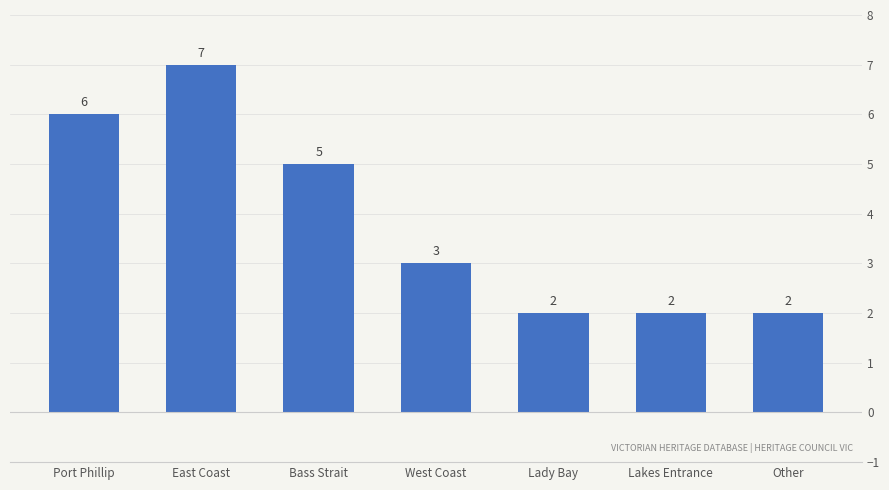

Where does the data first go above 3?

Port Phillip